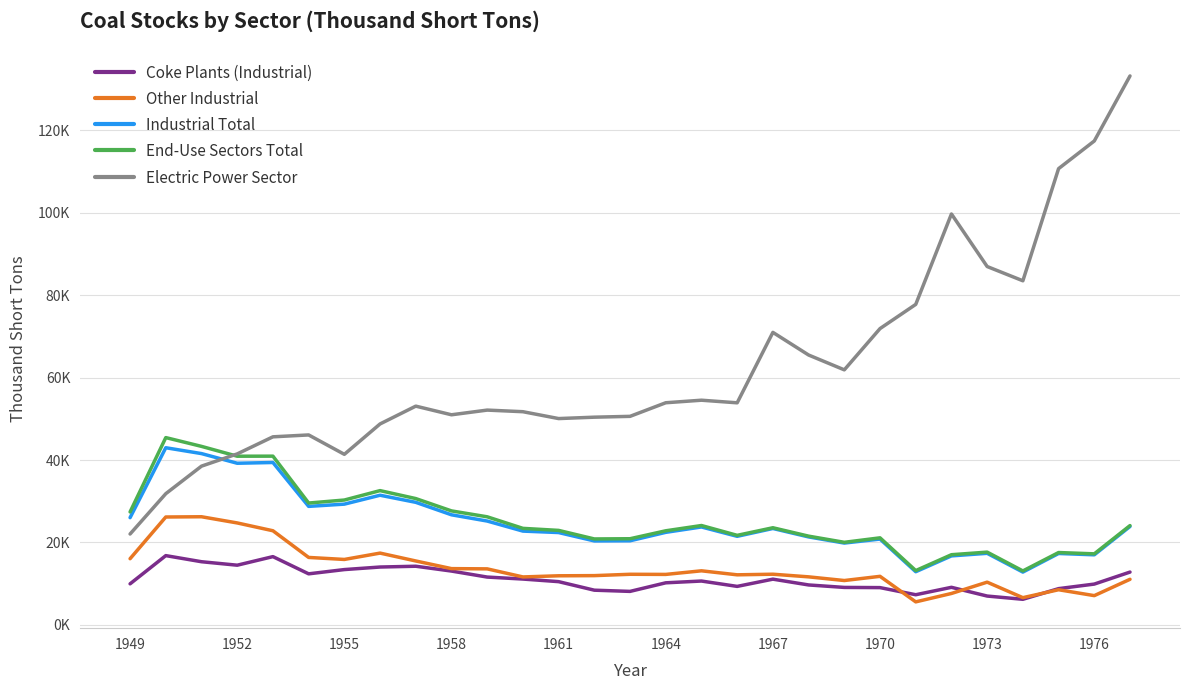

True or false: Industrial Total and Electric Power Sector intersect in this chart.

True